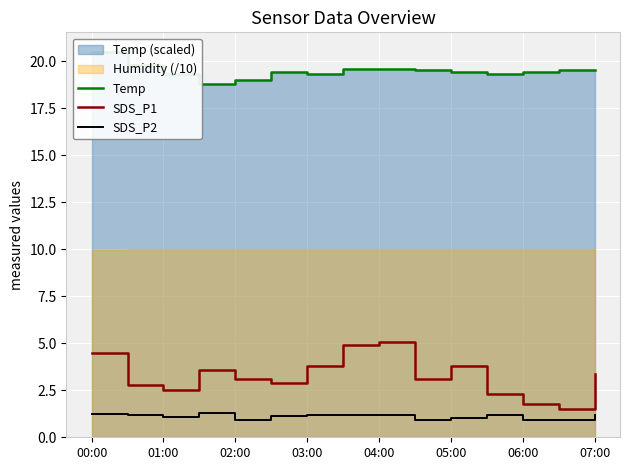

At how many categories does at least one series exceed 16?

15